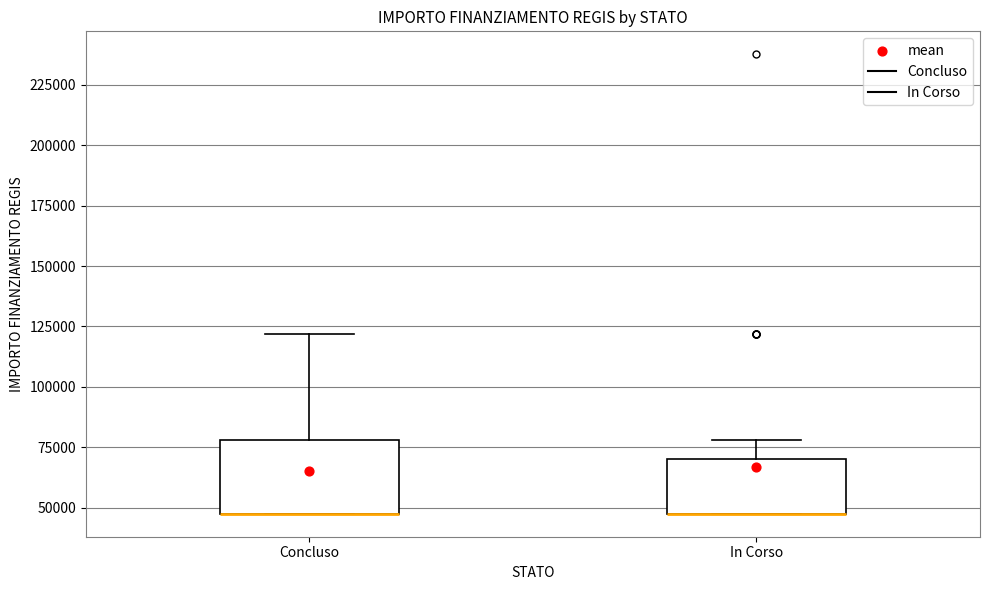

Reading left to right, transcribe this box plot: for each box, give where its median line is, the range the box spans, and where its two whiskers end, as read against the y-axis. The values are not printed on the chart, so give them approximately, as read against the axis.

Concluso: median 45000 (drawn on the box's lower edge), box 45000 to 80000, whiskers 45000 to 120000
In Corso: median 45000 (drawn on the box's lower edge), box 45000 to 70000, whiskers 45000 to 80000